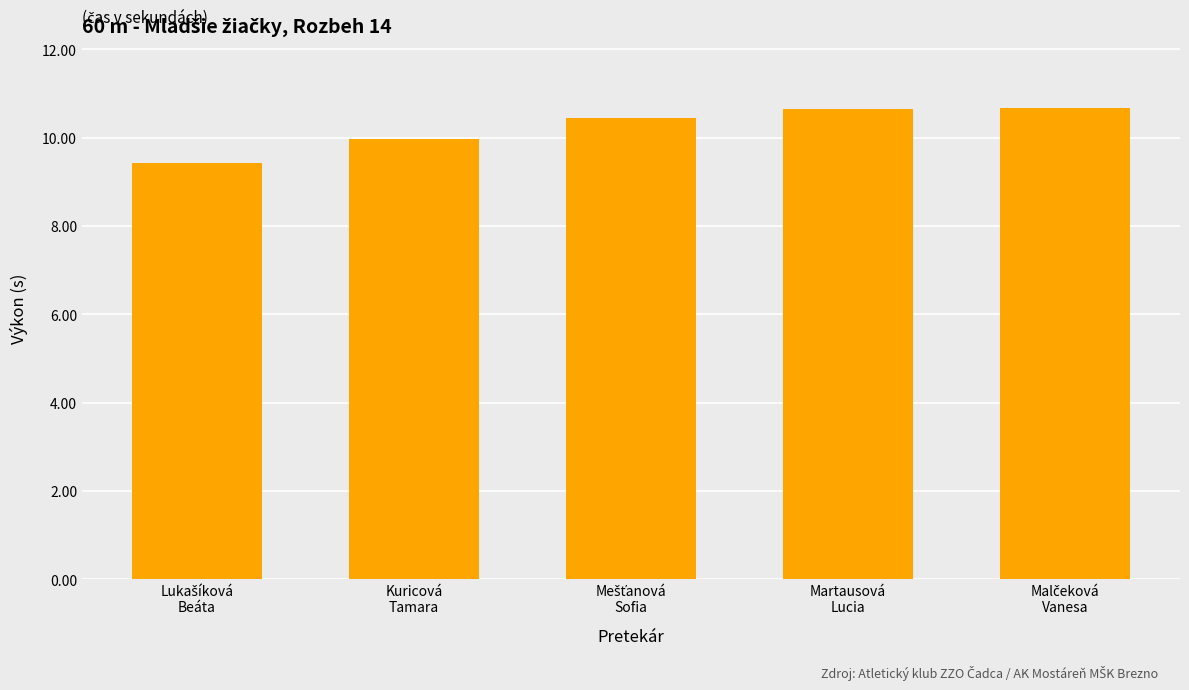

What is the average value?

10.2